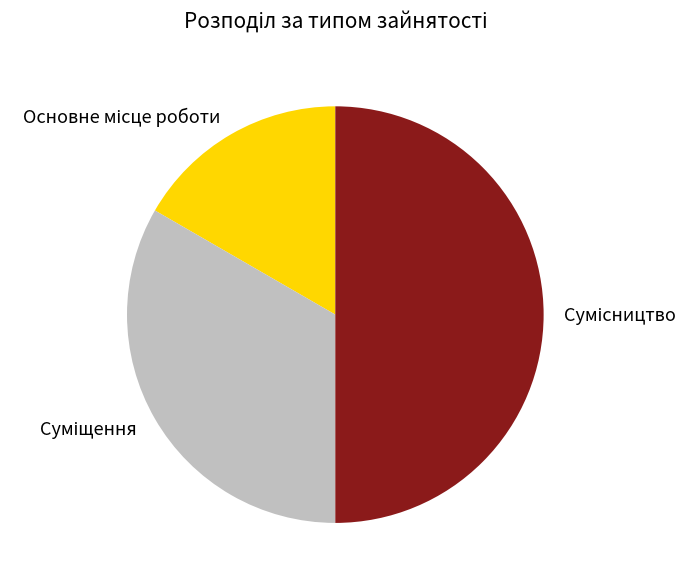

Is Суміщення the majority of the pie?

No